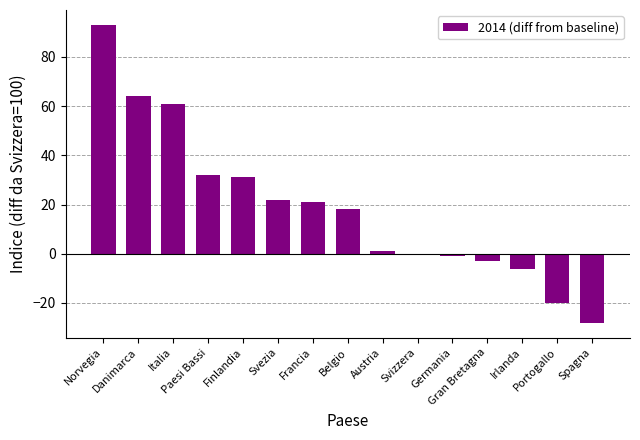

What is the sum of all values?

285